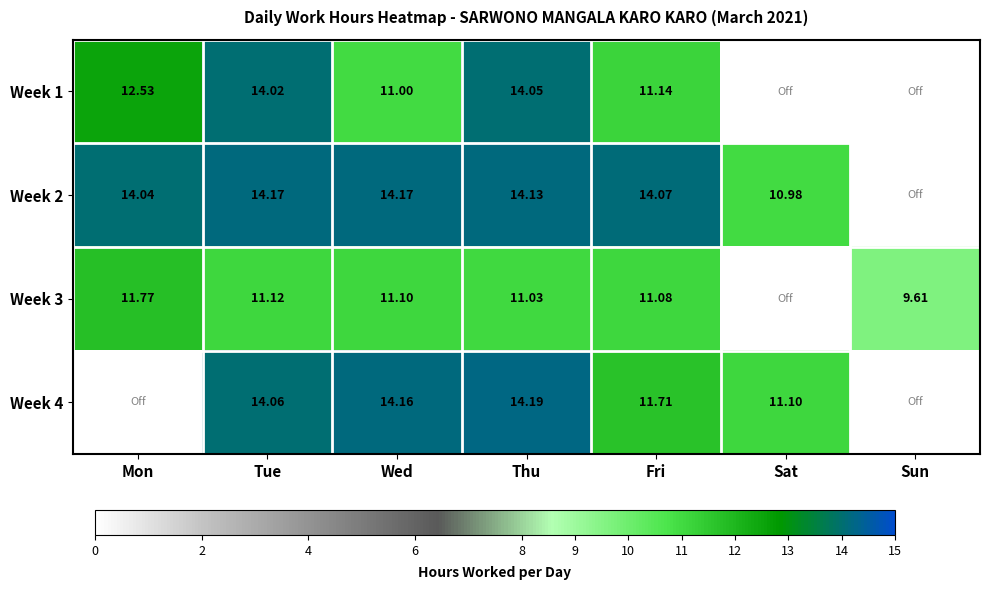

Is the value of Week 3 at Mon greater than the value of Week 4 at Wed?

No